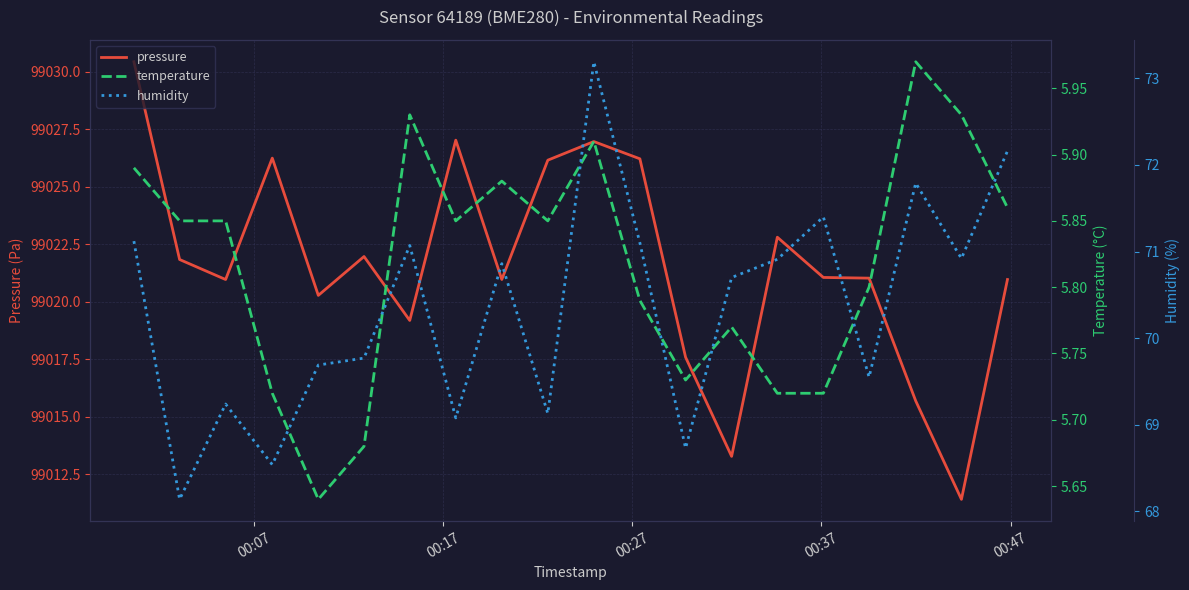

True or false: humidity and temperature intersect in this chart.

False